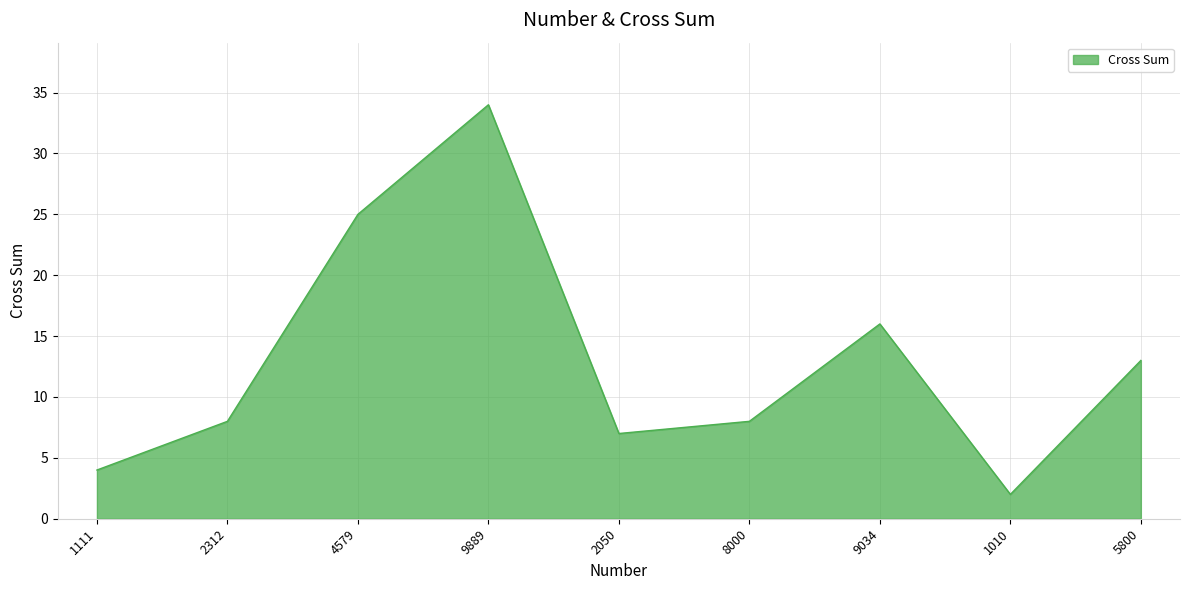

How many interior local peaks (higher than both neighbors) does the data have?

2